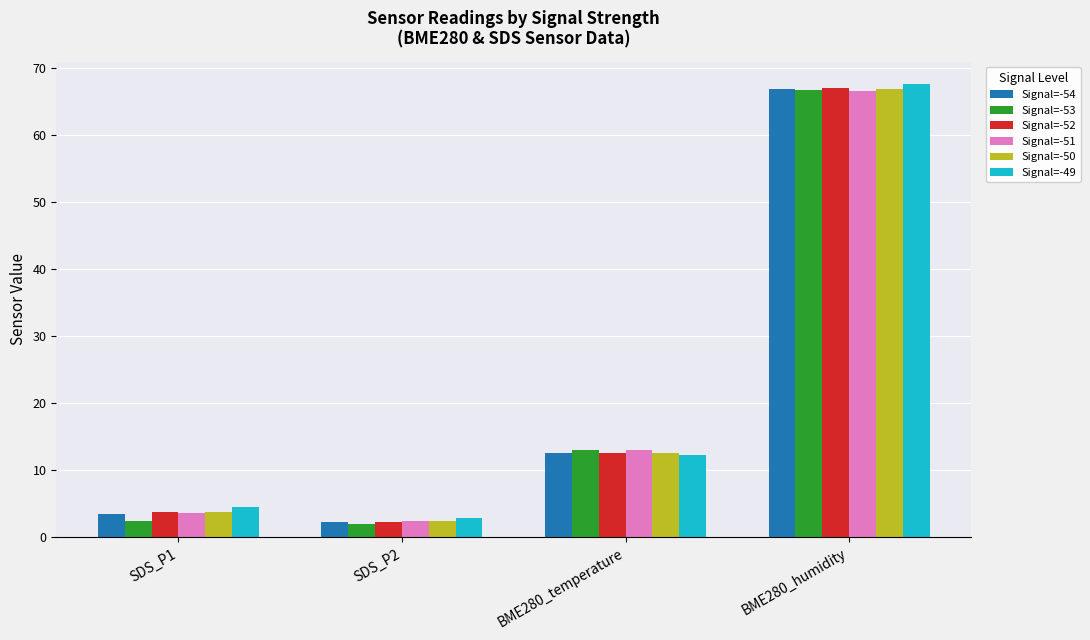

What is the difference between the Signal=-53 values at SDS_P2 and BME280_humidity?

64.6